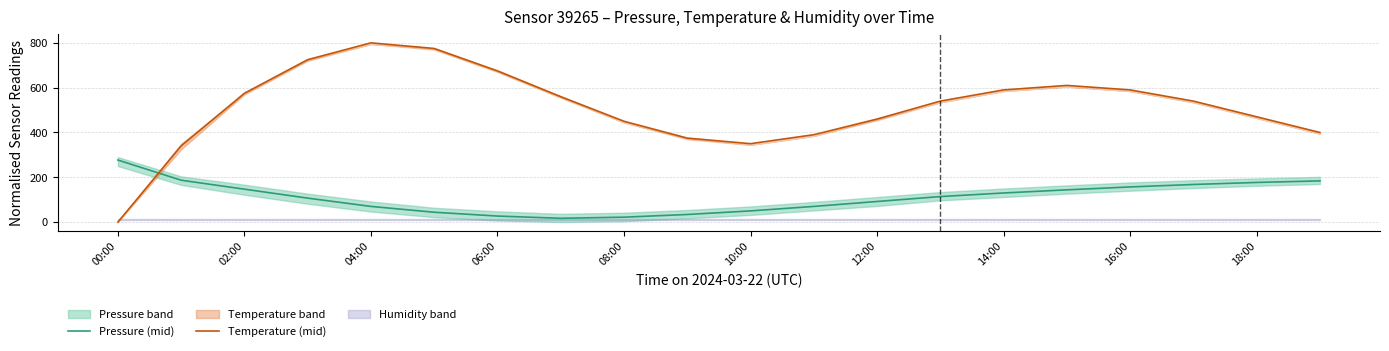

Is it true that Pressure (mid) equals 157 at 16:00?

True